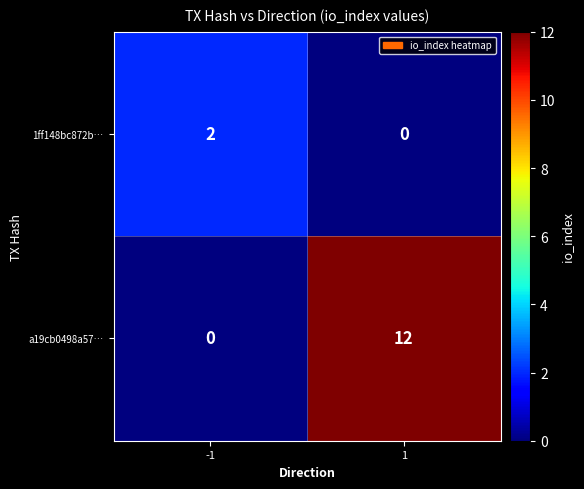

What is the total value across all series at -1?

2